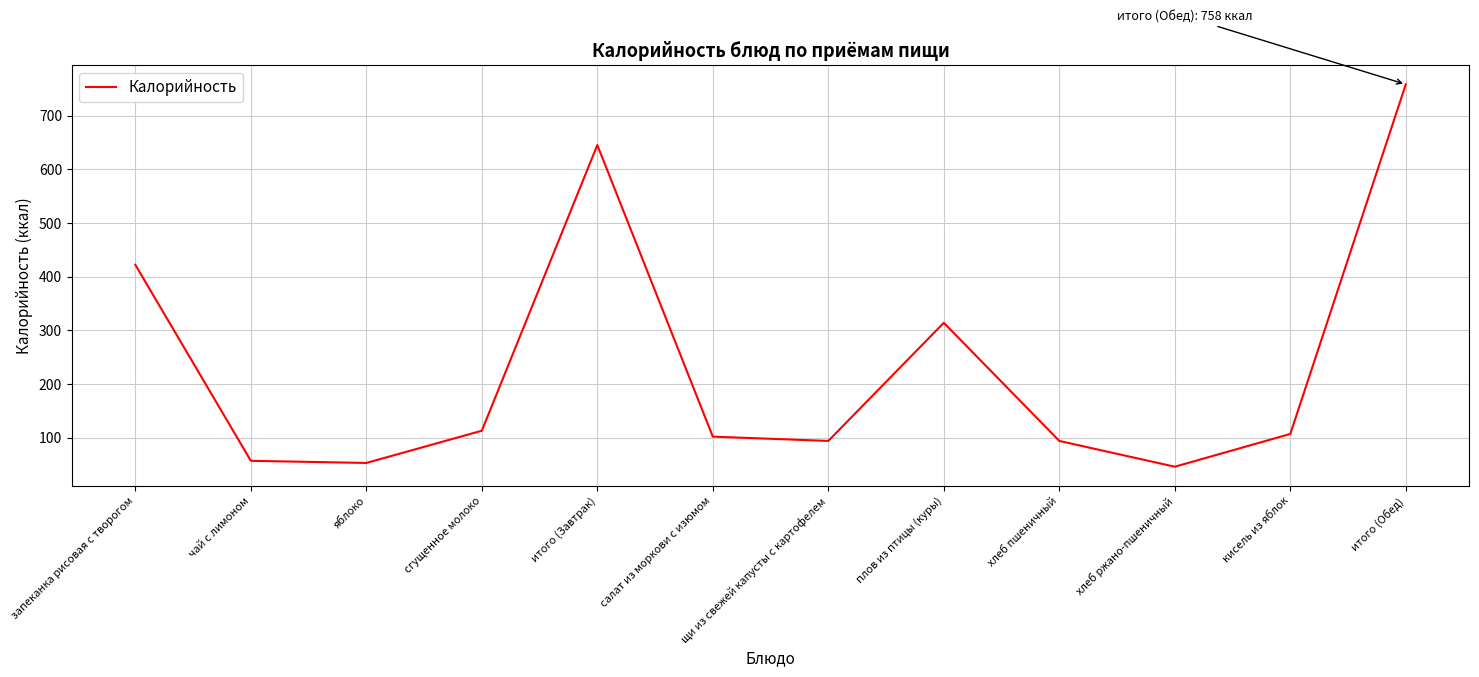

Reading left to right, list all the values displayed in this chart.

422	57	53	113	645	102	94	314	94	46	107	758